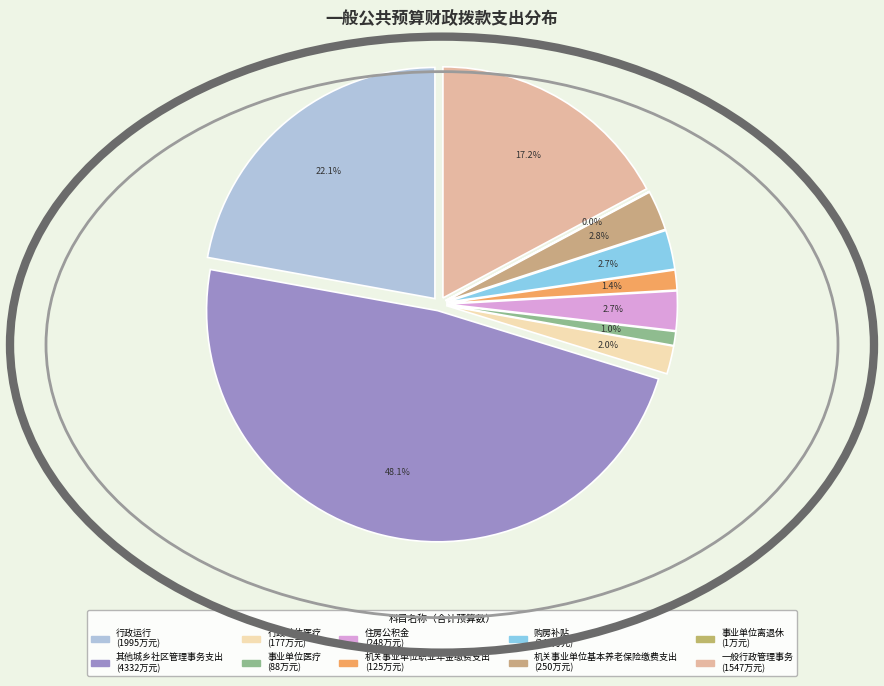

To the nearest percent, what is the average slice percentage?

10%